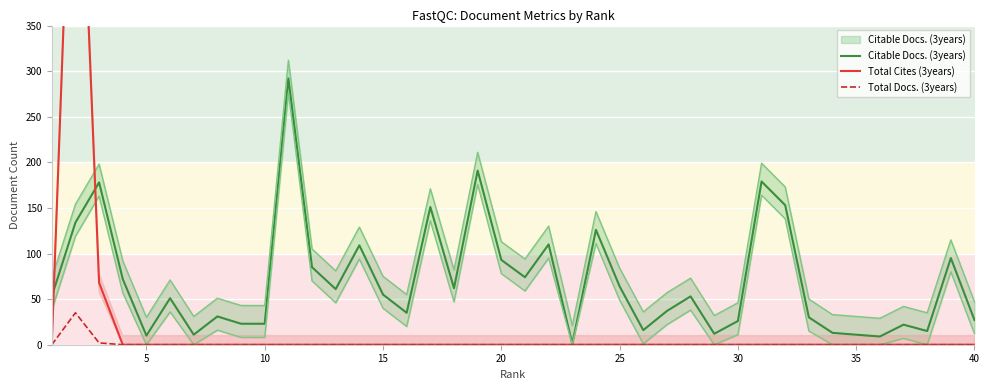

What is the highest value of the Total Cites (3years) series?

706